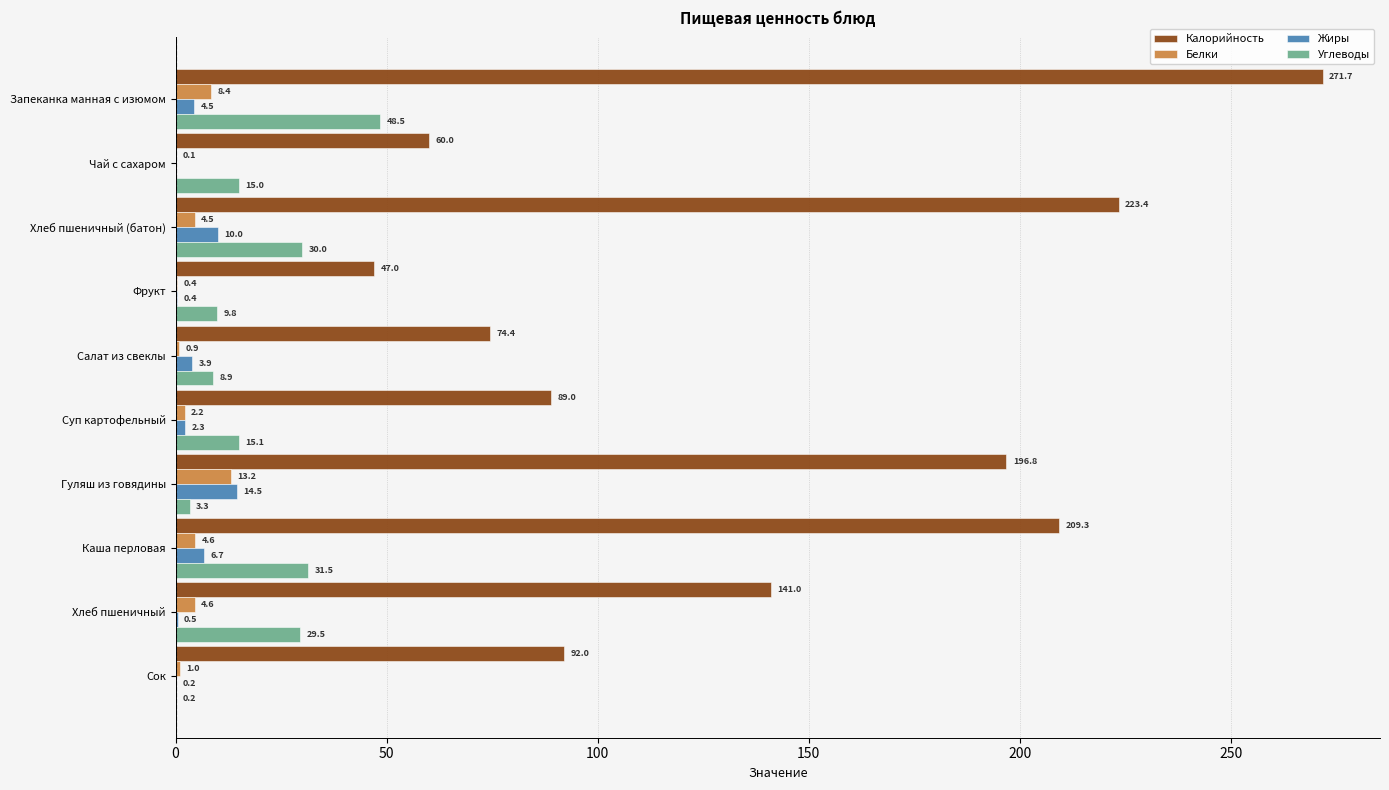

Between Чай с сахаром and Суп картофельный, which series saw the biggest shift?

Калорийность